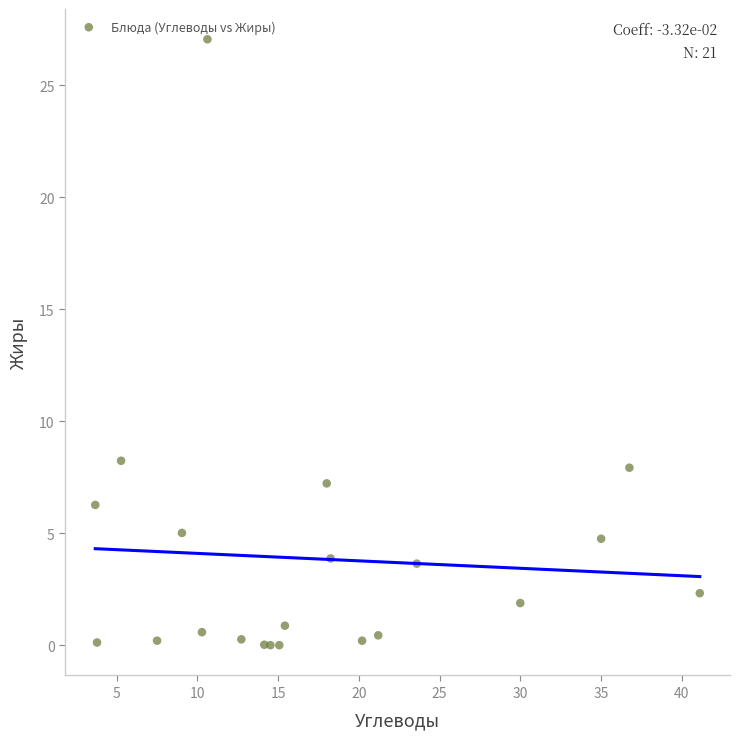

What Y value in the scatter plot is closest to 13?

8.2